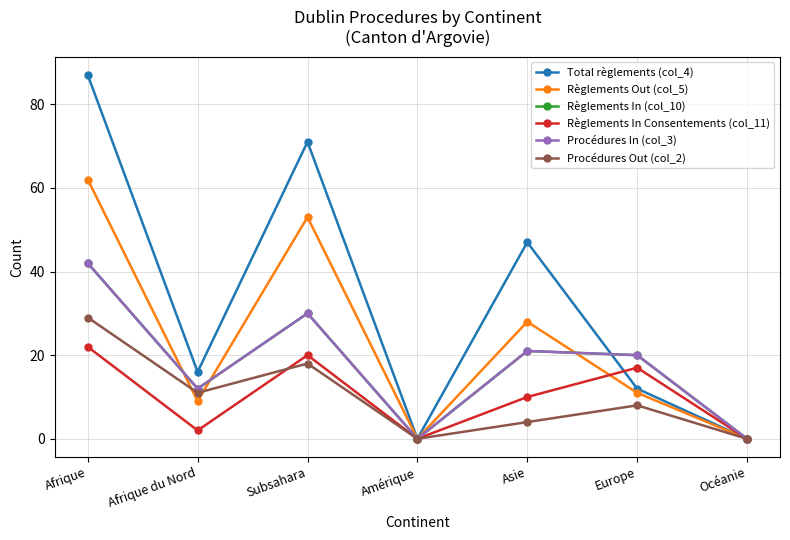

Does the chart have visible grid lines?

Yes